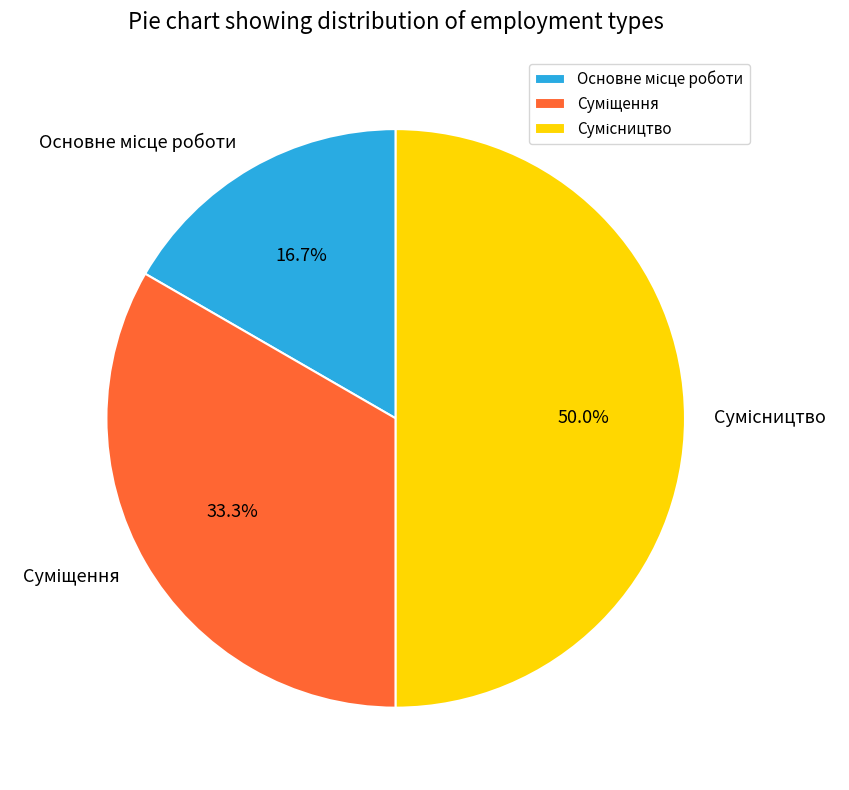

To the nearest percent, what portion does Сумісництво represent?

50%